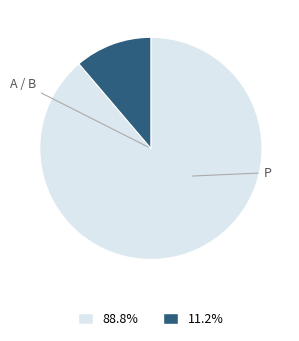

Count the number of slices in the pie.

2